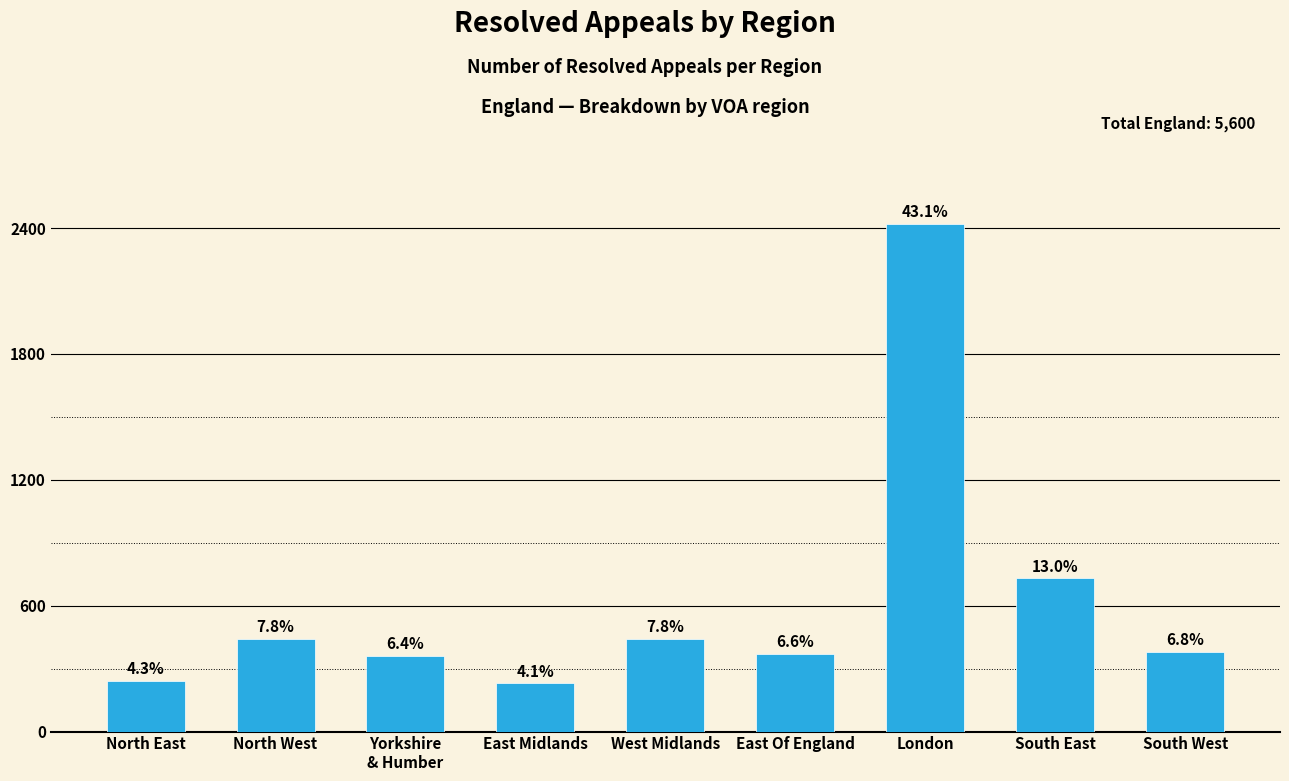

What is the greatest value displayed?

2420